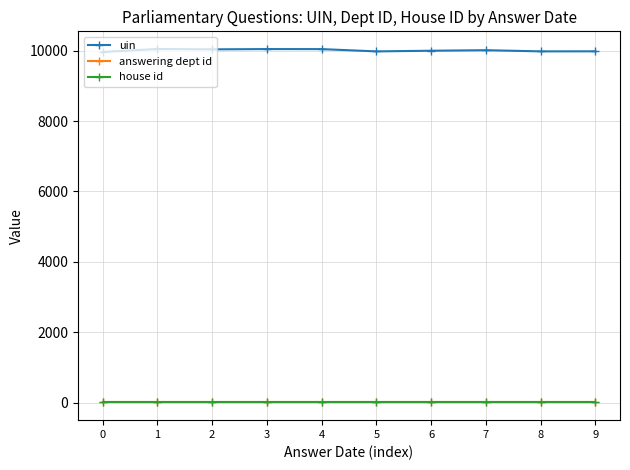

Read the uin value at 7, to the nearest 10.

10020